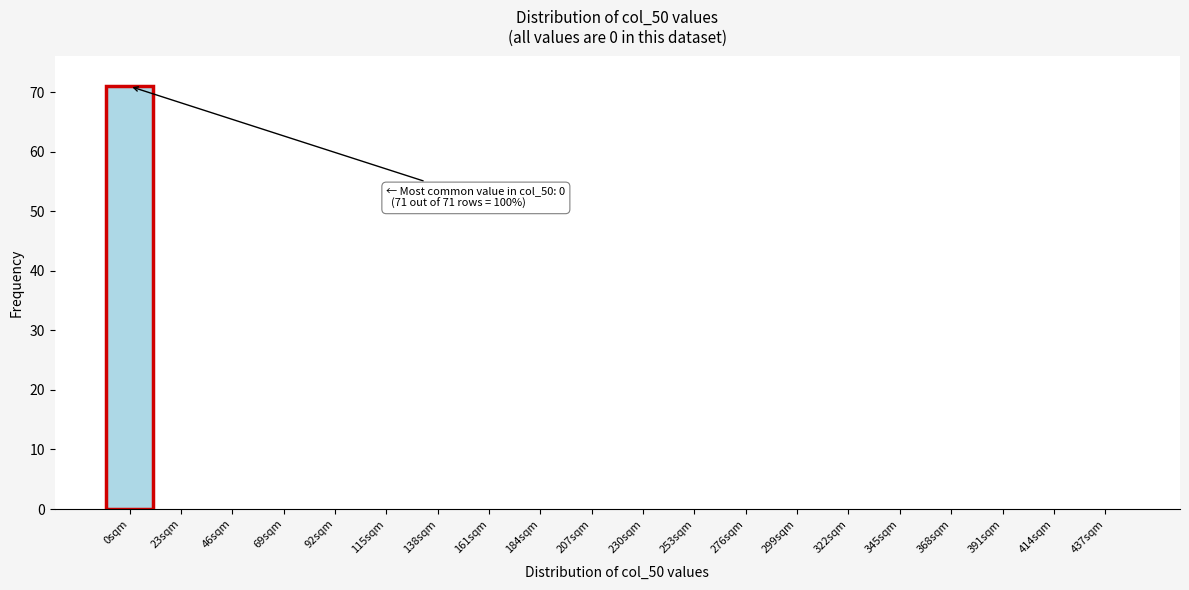

Reading left to right, extract all data points from this chart.

0sqm=71	23sqm=0	46sqm=0	69sqm=0	92sqm=0	115sqm=0	138sqm=0	161sqm=0	184sqm=0	207sqm=0	230sqm=0	253sqm=0	276sqm=0	299sqm=0	322sqm=0	345sqm=0	368sqm=0	391sqm=0	414sqm=0	437sqm=0